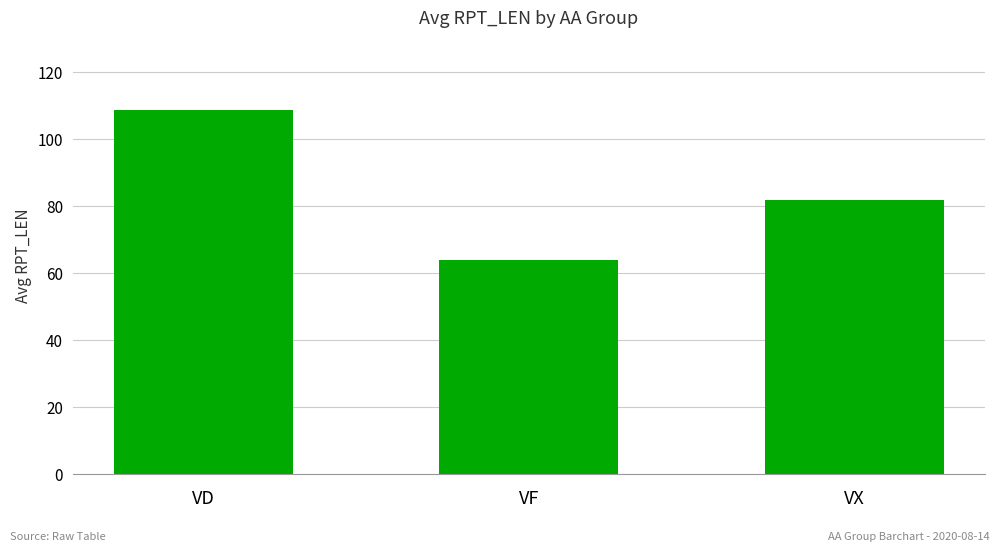

Rank the categories by value from highest to lowest.

VD, VX, VF